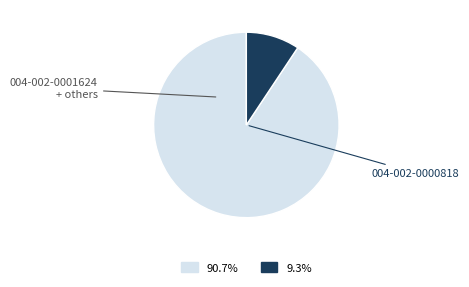

Is there a majority slice in this chart?

Yes